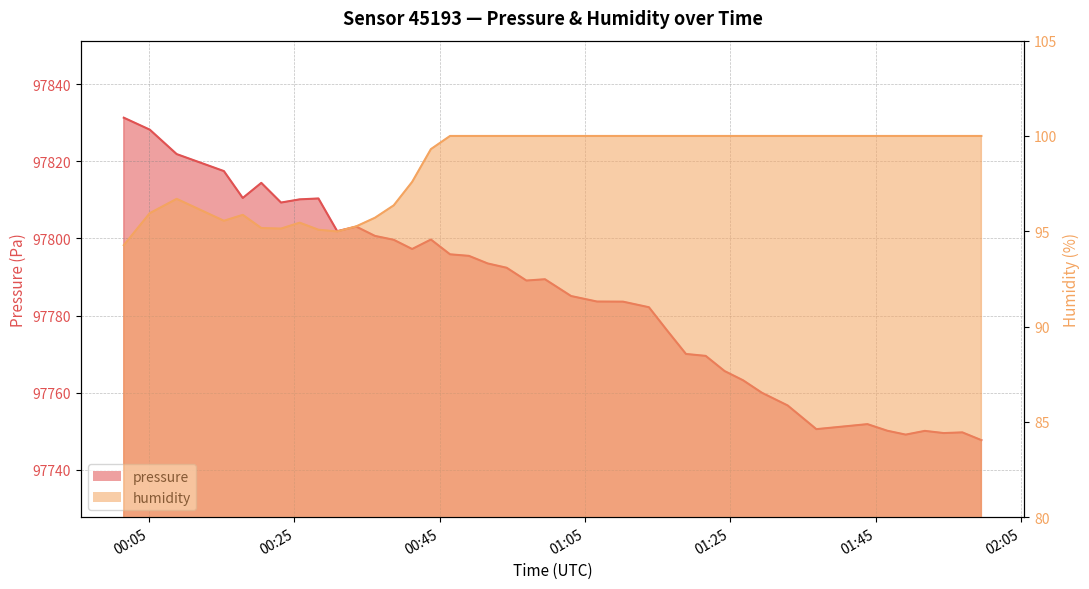

Is the value of humidity at 01:45 greater than the value of pressure at 30?

No